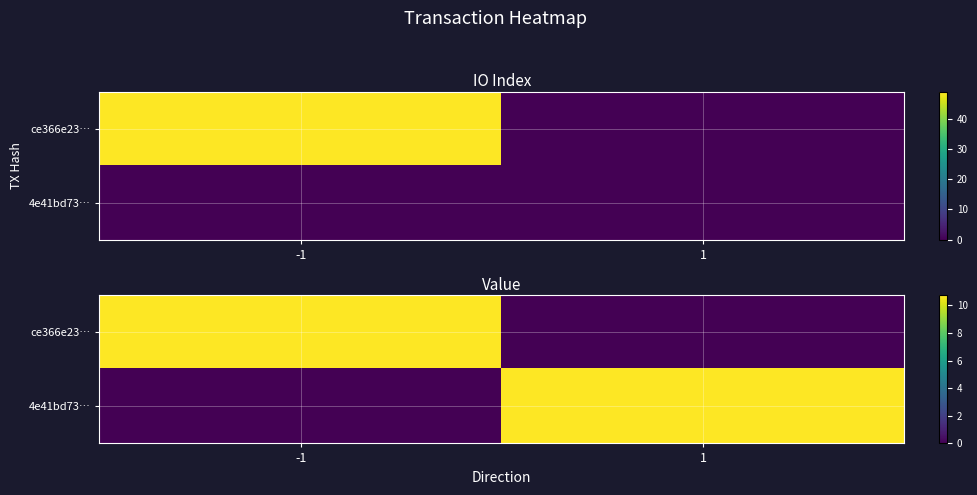

What is the total value across all series at -1?

10.7